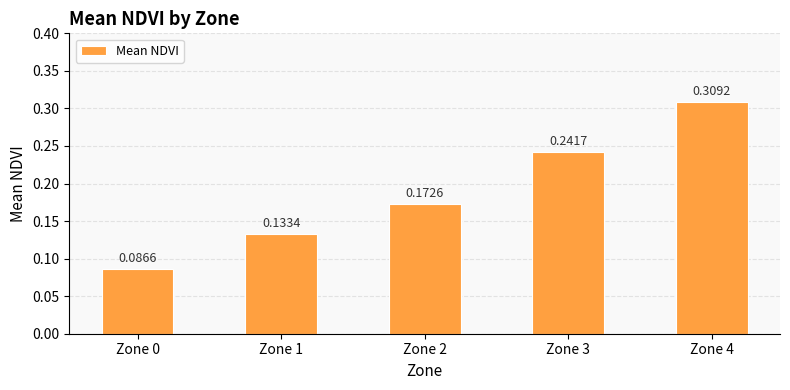

How many bars are there in total?

5